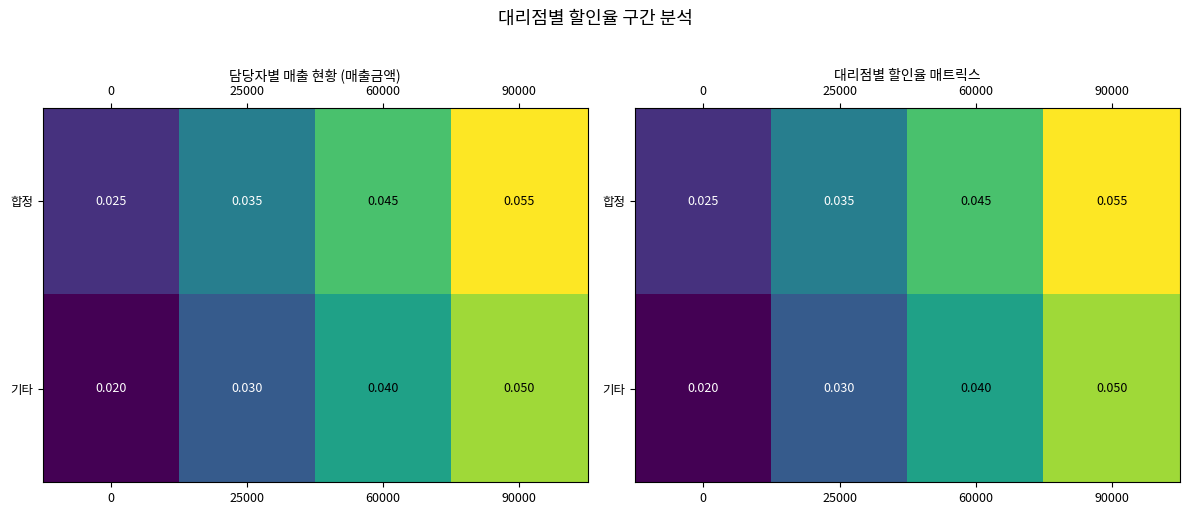

At how many categories does at least one series exceed 0?

4